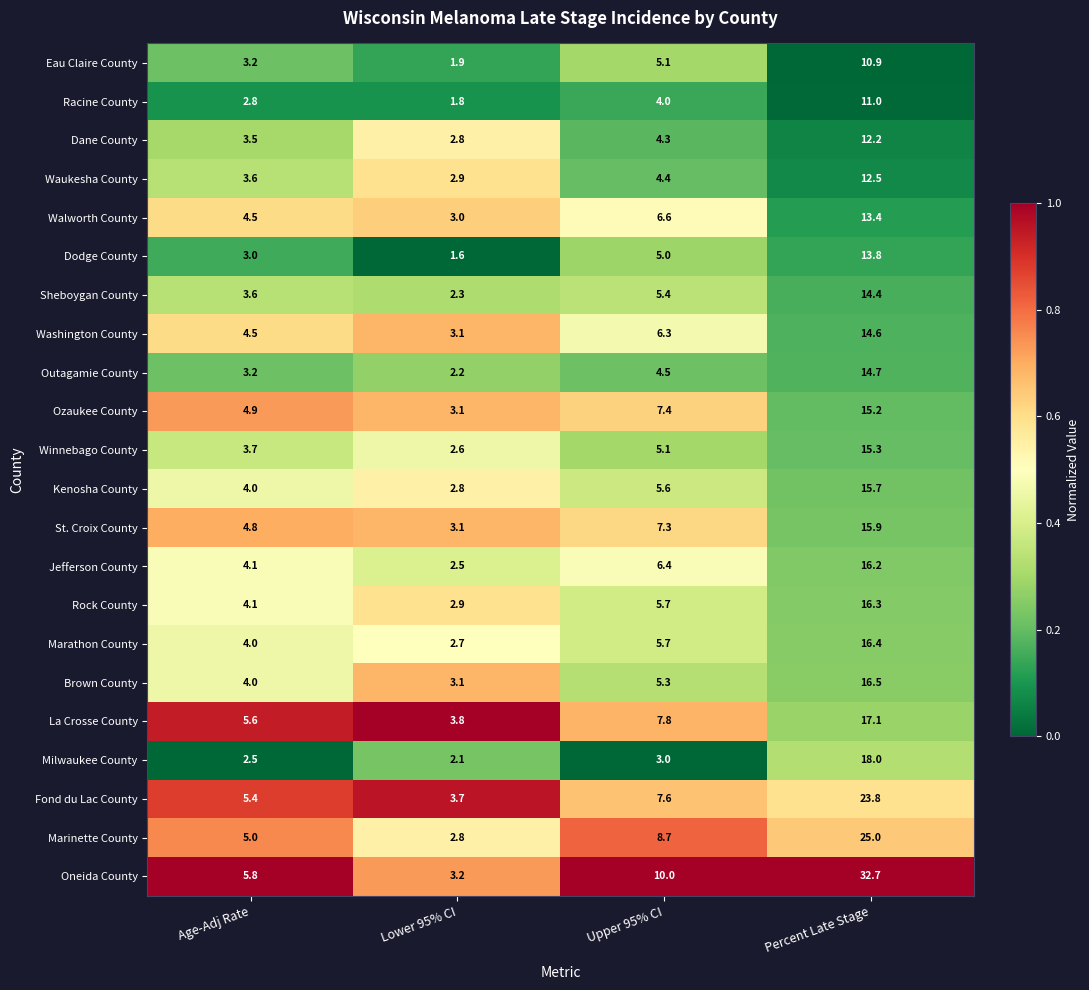

What is the difference between the highest and lowest values at Upper 95% CI?

7.0